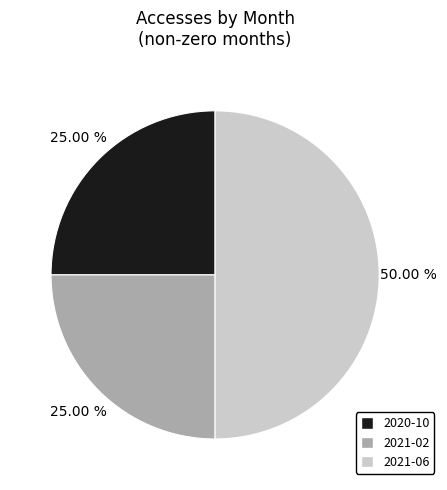

How many segments does this pie chart have?

3